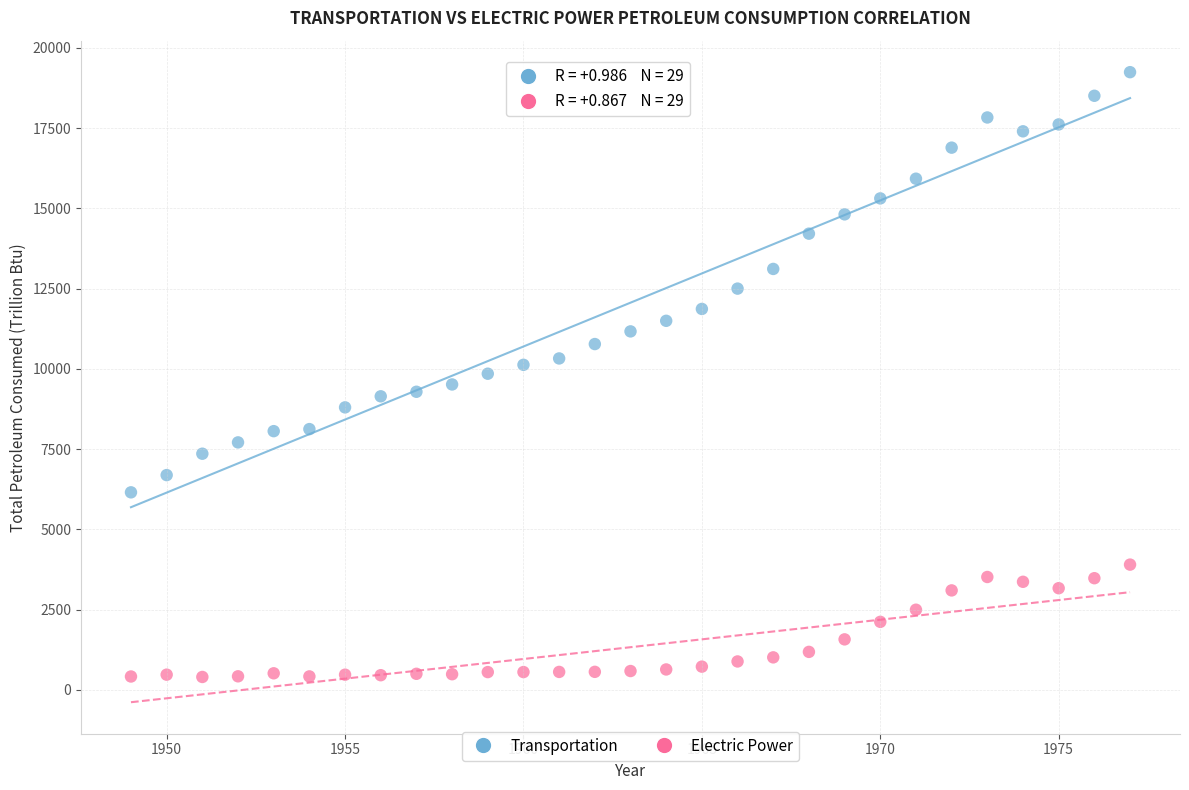

Which series has the largest Y range (max minus min)?

Transportation